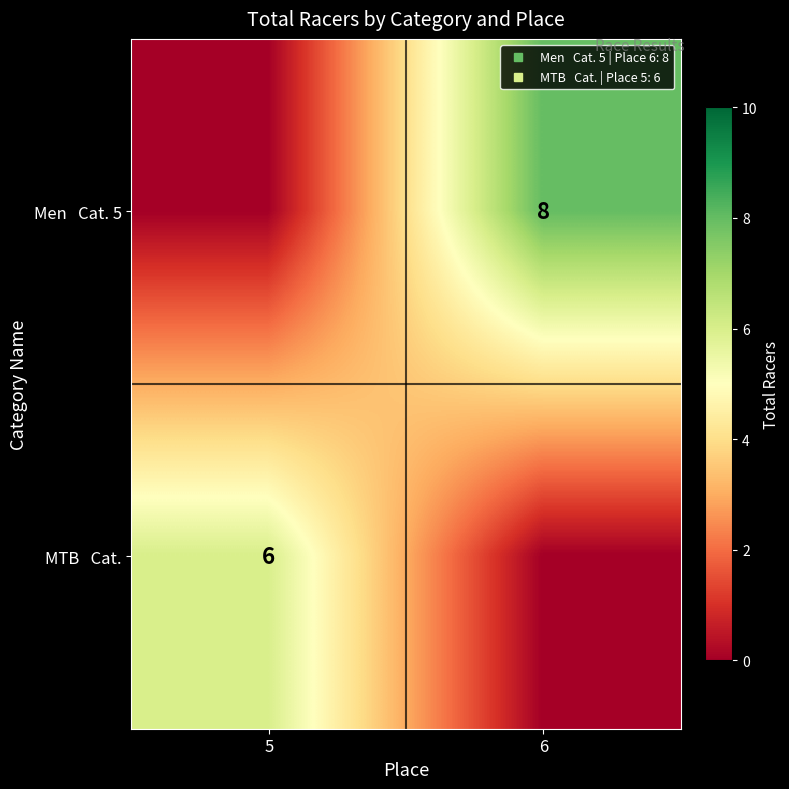

Which has a higher value, 5 or 6?

6